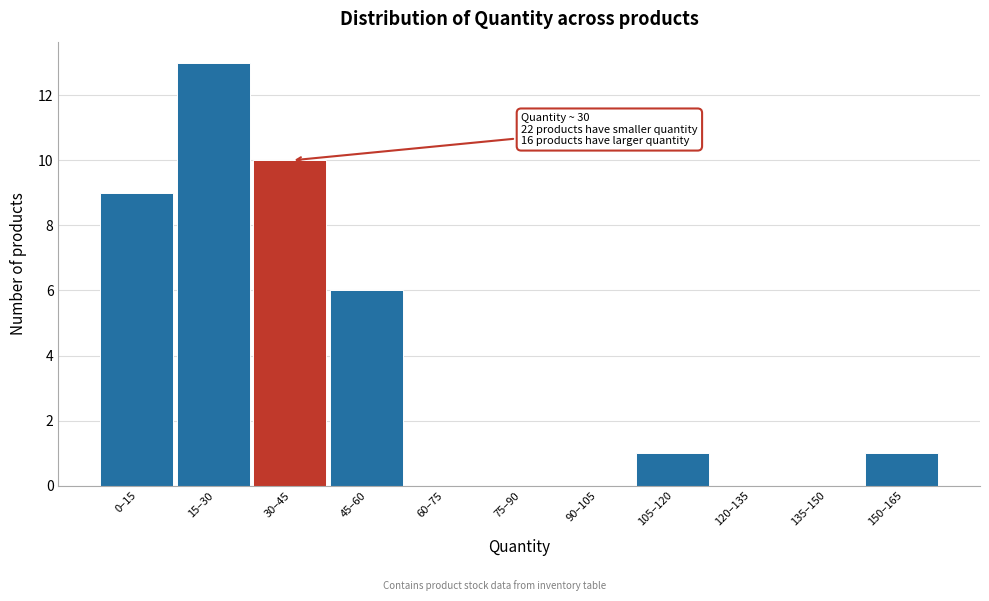

Reading left to right, what are all the values shown in this chart?

0–15=9	15–30=13	30–45=10	45–60=6	60–75=0	75–90=0	90–105=0	105–120=1	120–135=0	135–150=0	150–165=1